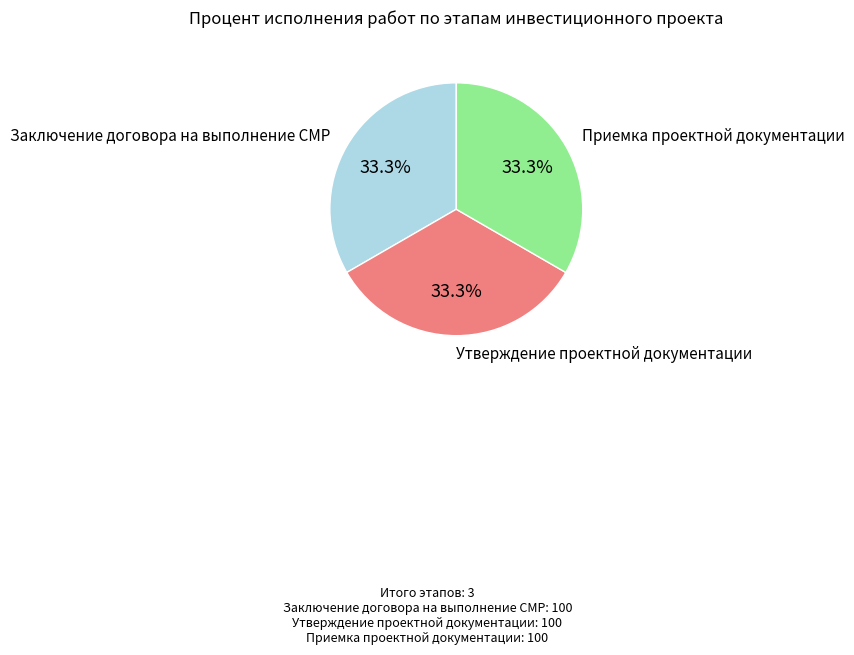

Does any single category account for the majority?

No